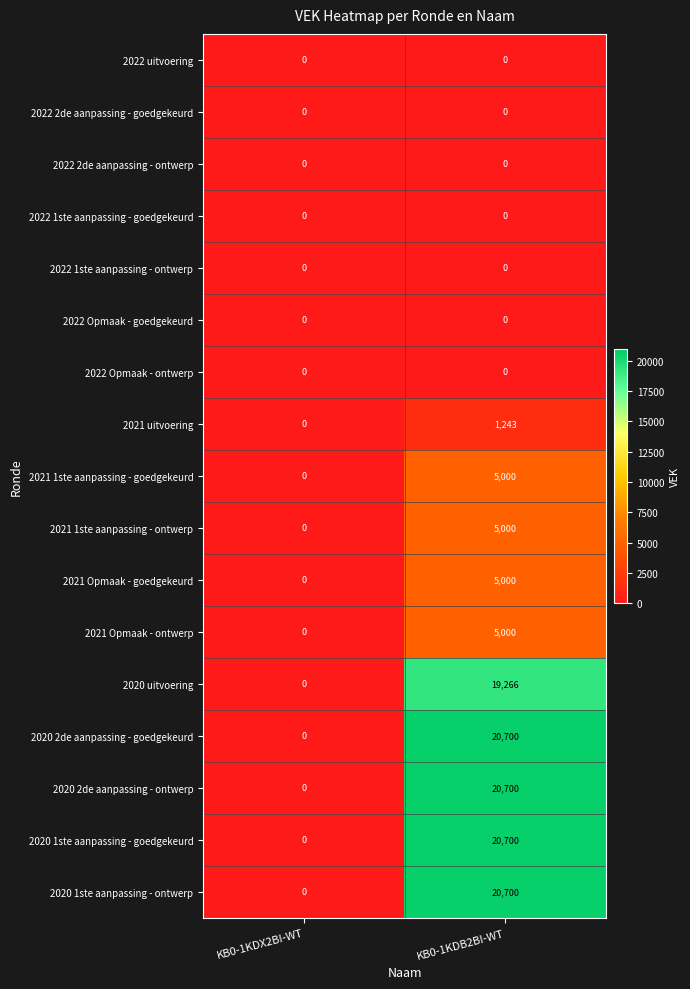

Is it true that 2021 Opmaak - ontwerp equals 2078 at KB0-1KDB2BI-WT?

False